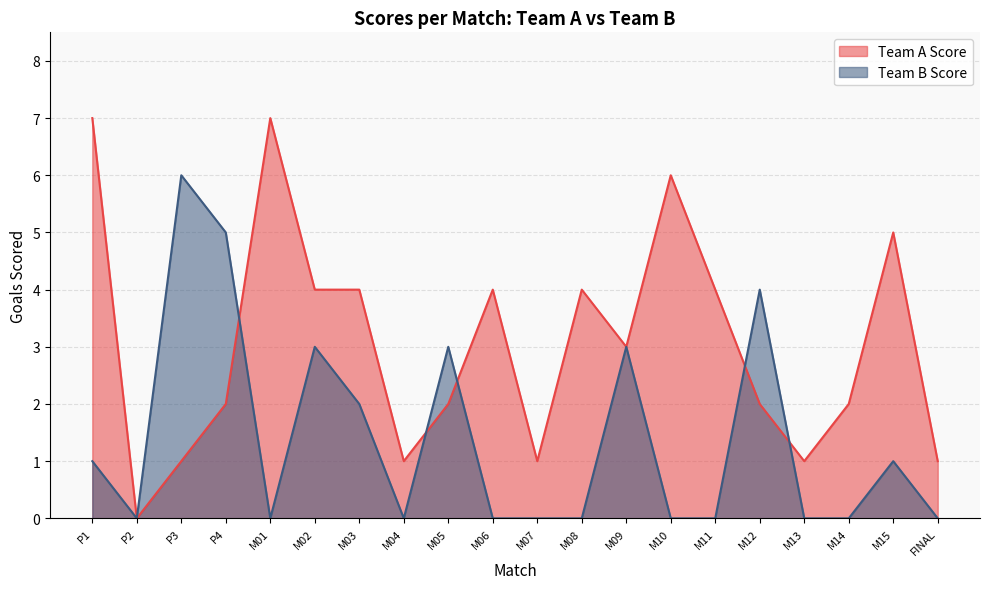

What is the label of the 9th point from the left?

M05